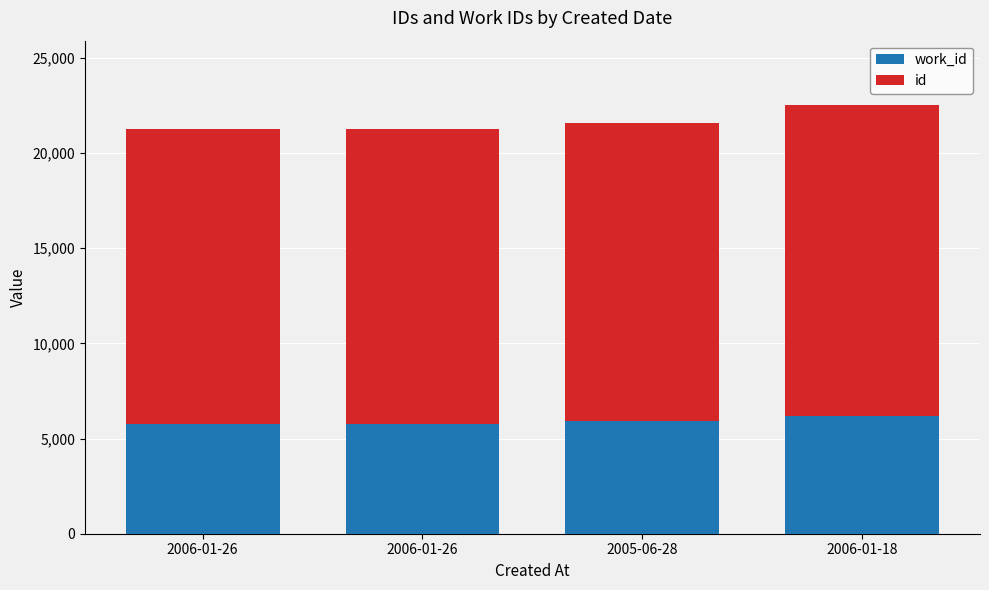

Does the chart contain stacked bars?

Yes